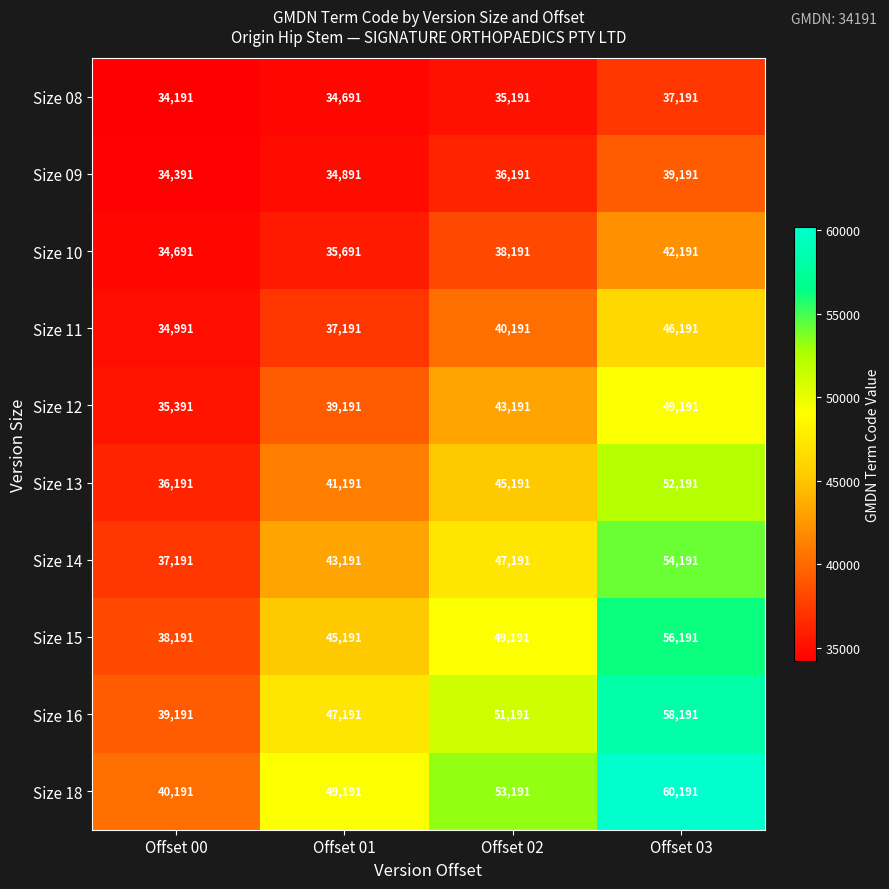

Is it true that Size 12 equals 10712 at Offset 00?

False